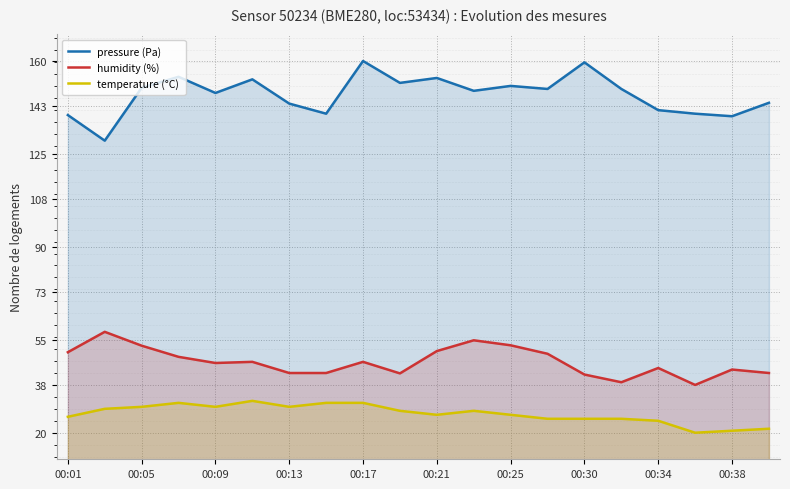

What is the difference between the pressure (Pa) values at 00:13 and 00:09?

4.0